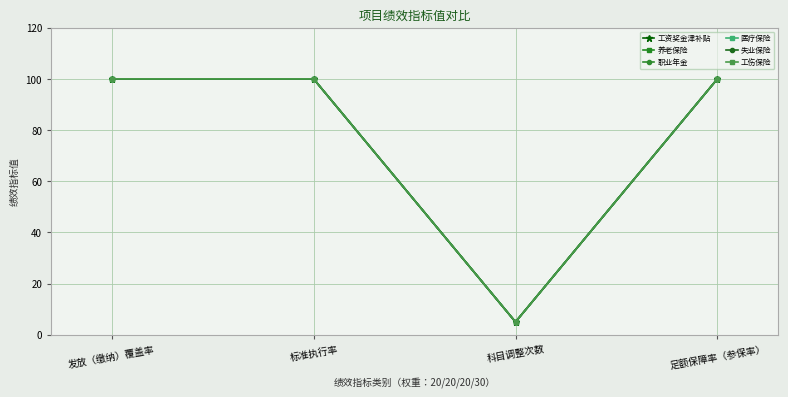

What are all the series names shown in the legend?

工资奖金津补贴, 养老保险, 职业年金, 医疗保险, 失业保险, 工伤保险